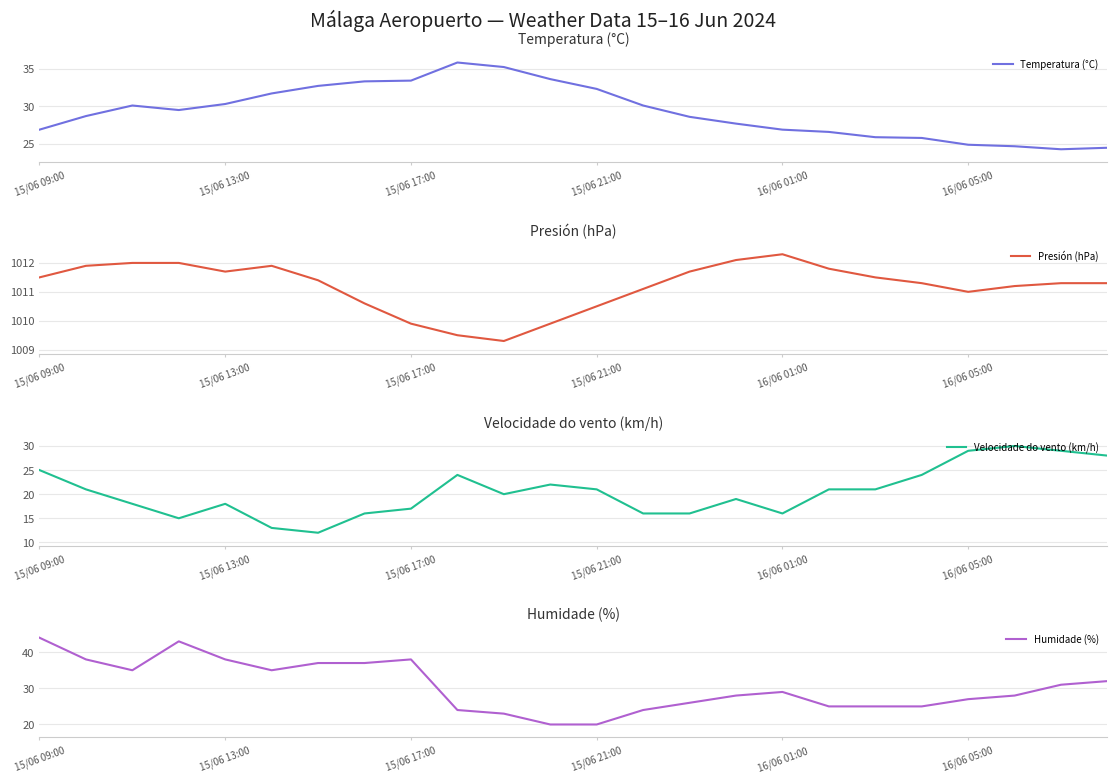

Which category has the highest value in the Presión (hPa) series?

16/06 01:00